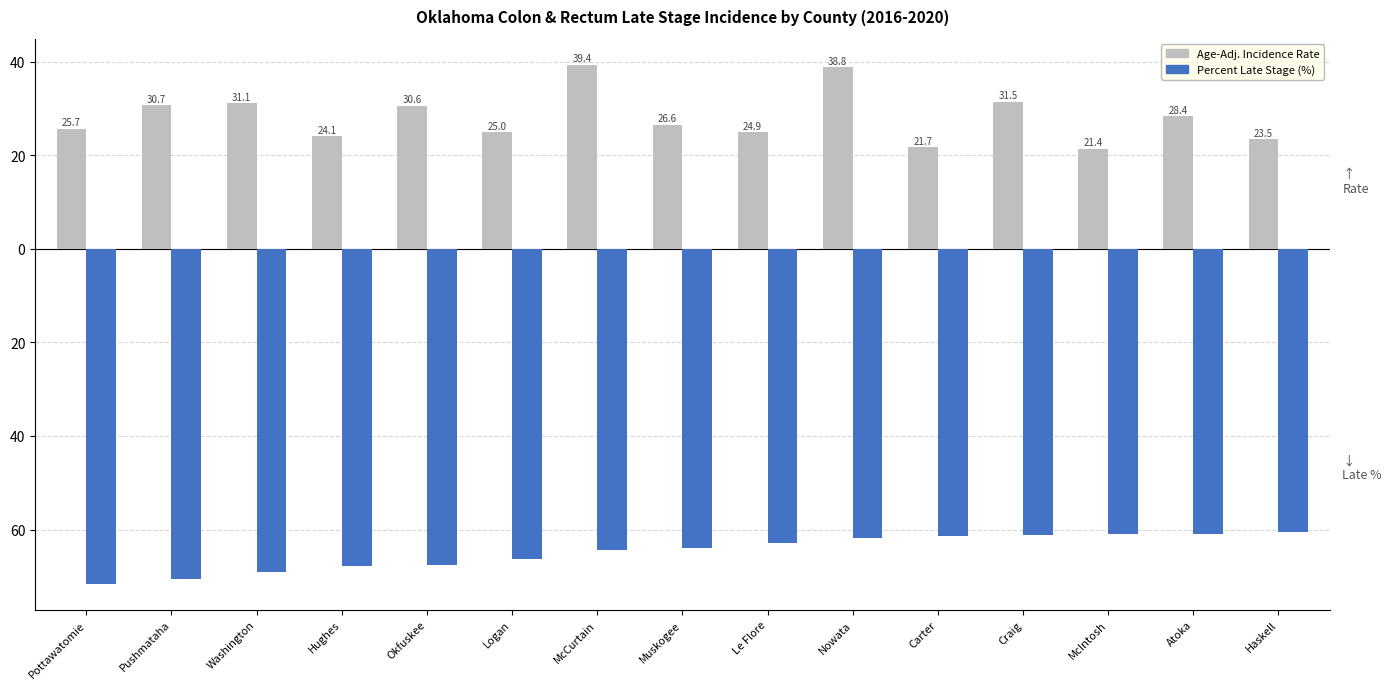

Are the bars horizontal?

No